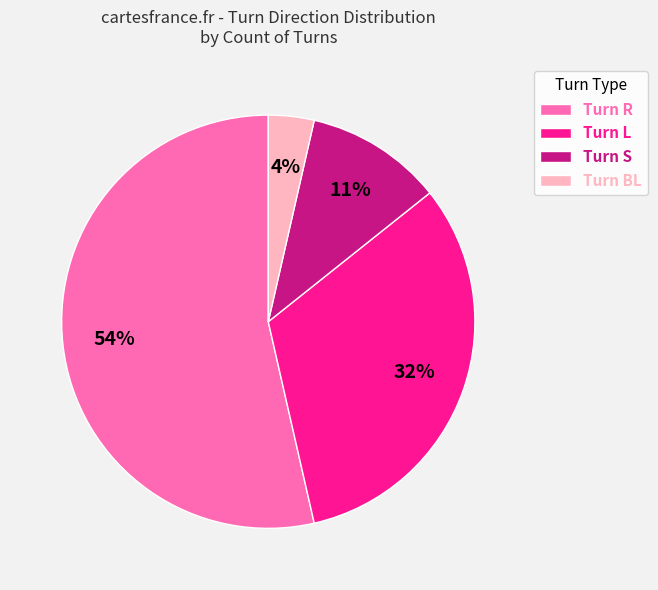

To the nearest percent, what is the average slice percentage?

25%